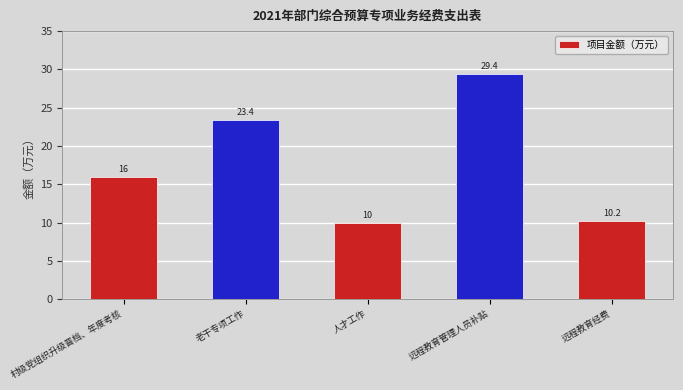

Which label corresponds to the smallest value in the chart?

人才工作